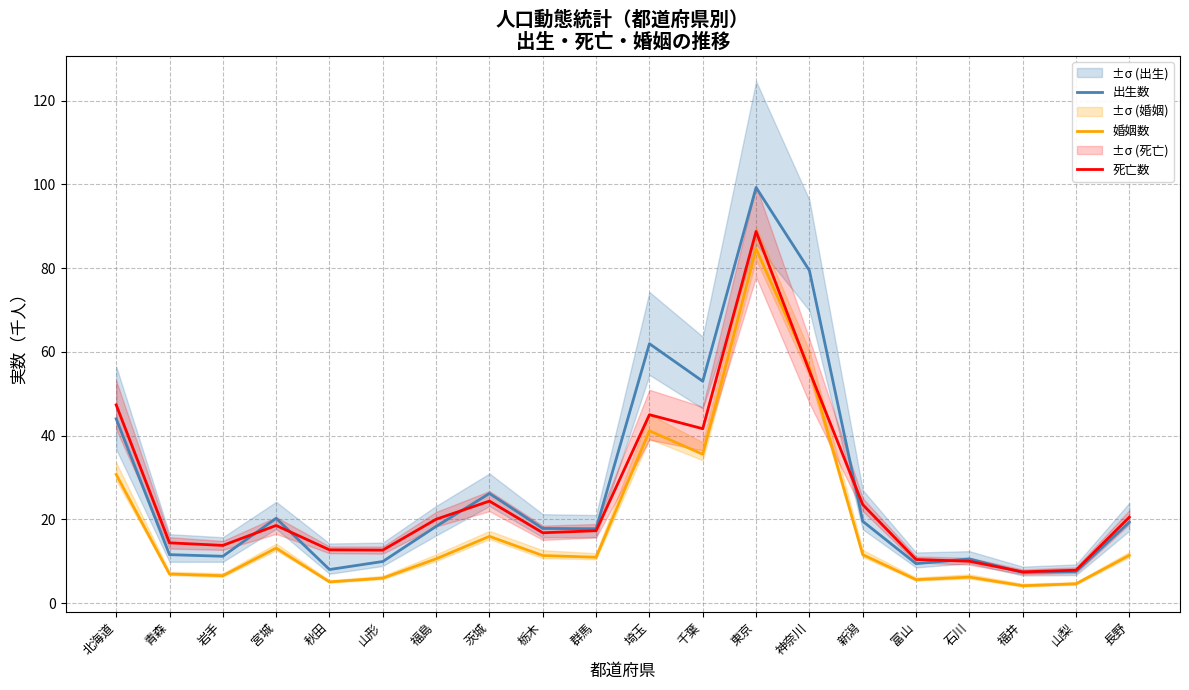

Read the 死亡数 value at 新潟.

23.5